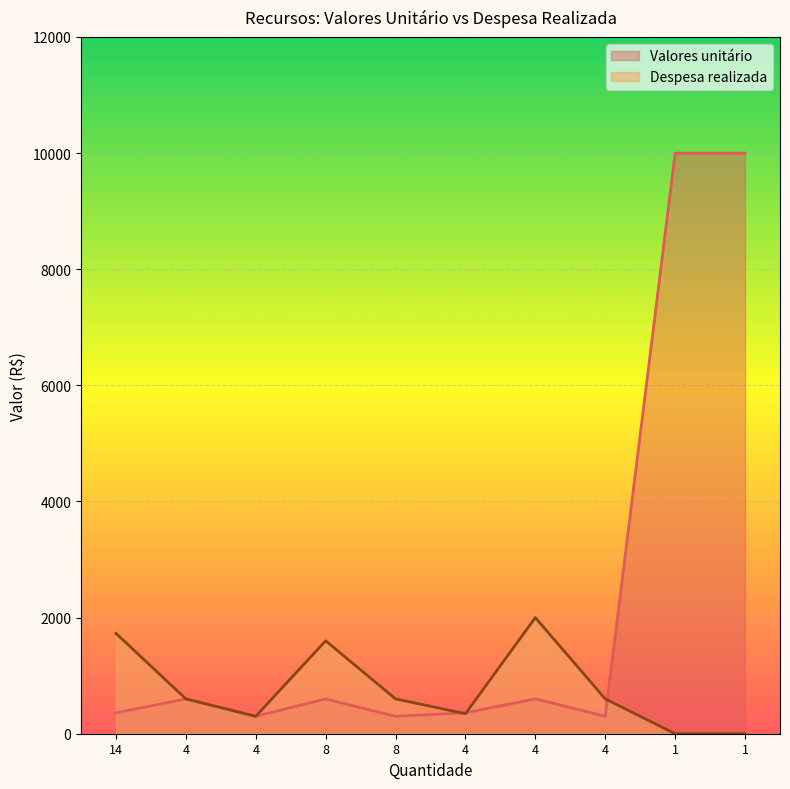

Reading right to left, extract all data points from this chart.

Valores unitário: 10000.0	10000.0	300.0	600.0	360.0	300.0	600.0	300.0	600.0	360.0
Despesa realizada: 0.0	0.0	600.0	2000.0	344.8	600.0	1600.0	300.0	600.0	1728.2